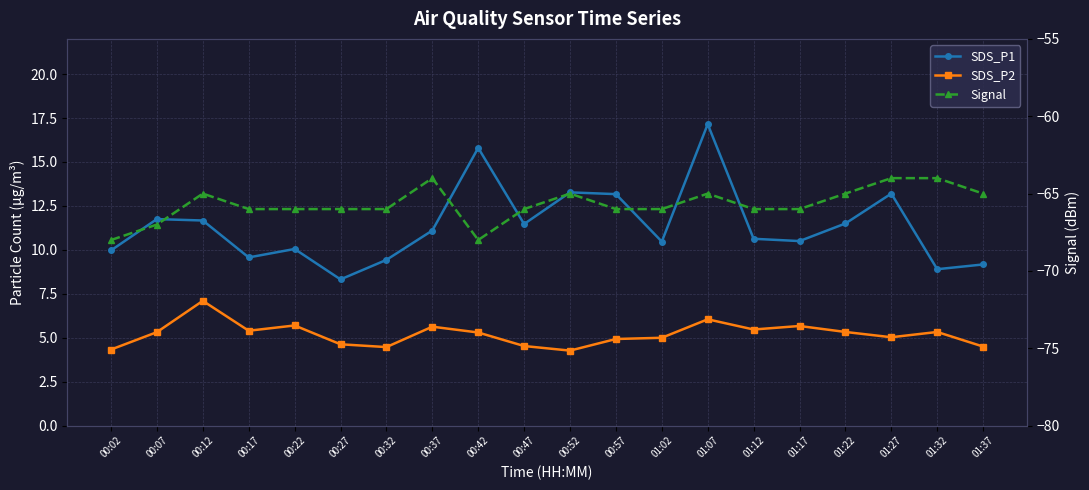

What are all the series names shown in the legend?

SDS_P1, SDS_P2, Signal